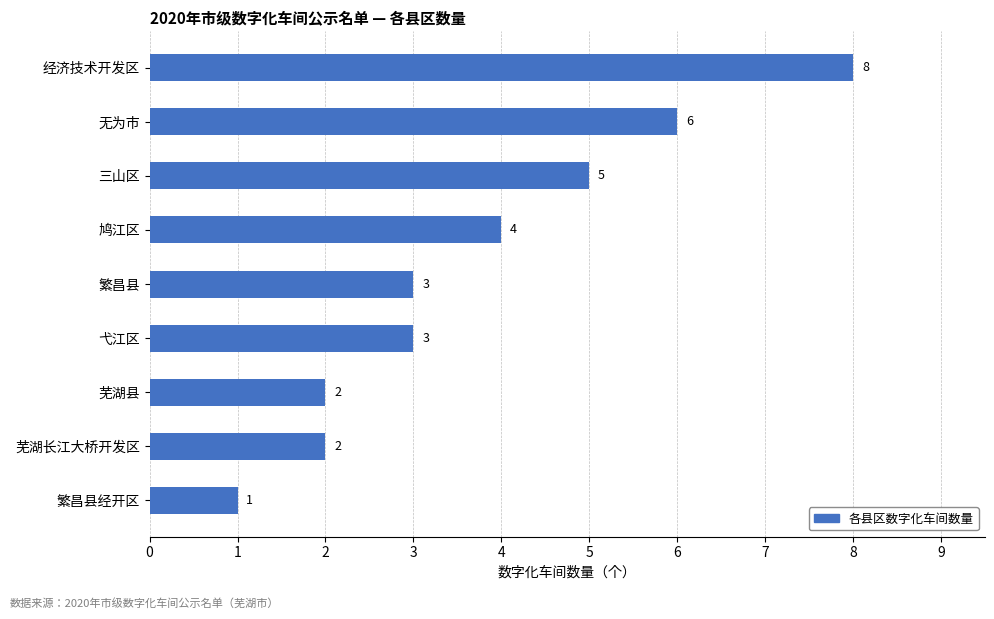

What is the minimum value shown in the chart?

1